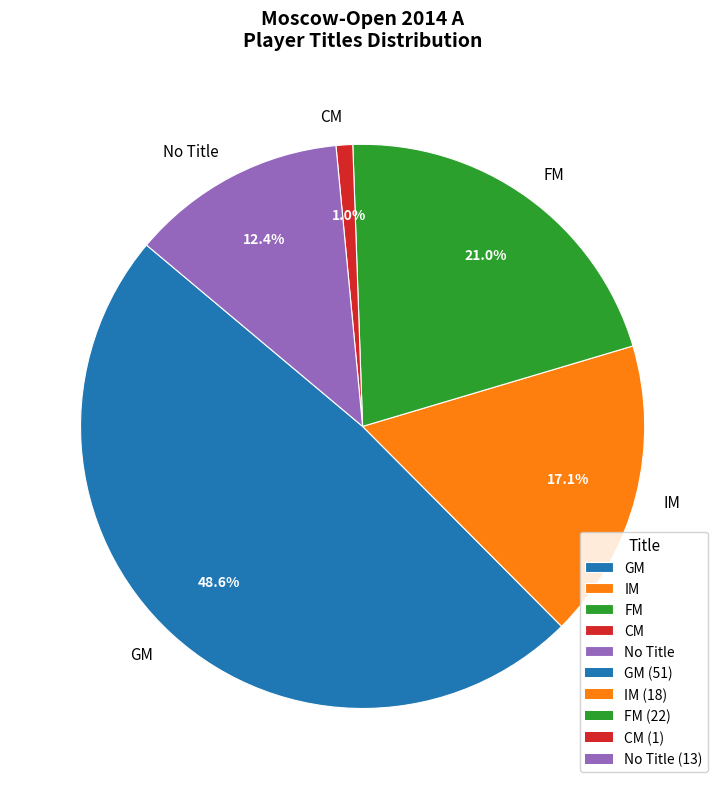

True or false: IM accounts for 17% of the total.

True